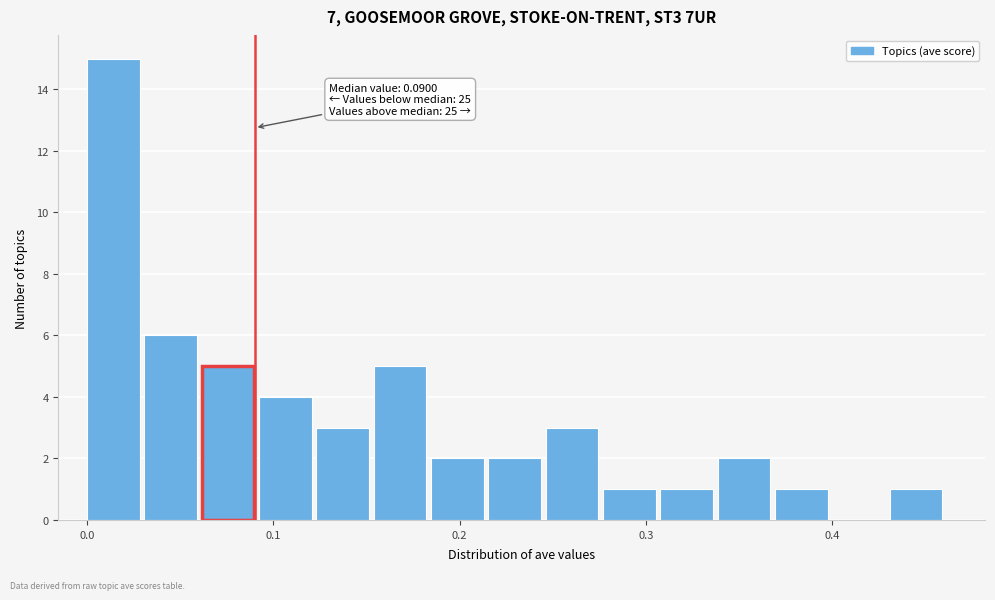

Read against the x-axis, roughly where is the centre of the tallest bar?

0.01